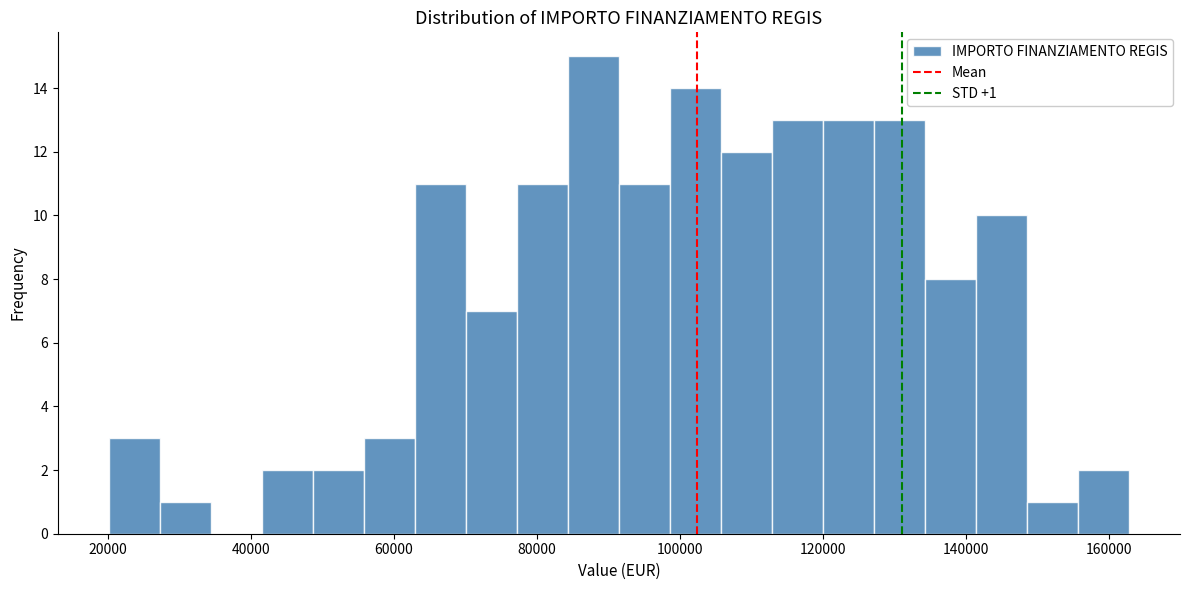

Around what value on the x-axis is the tallest bar? Give the approximate position of its centre, as read against the axis.

88000